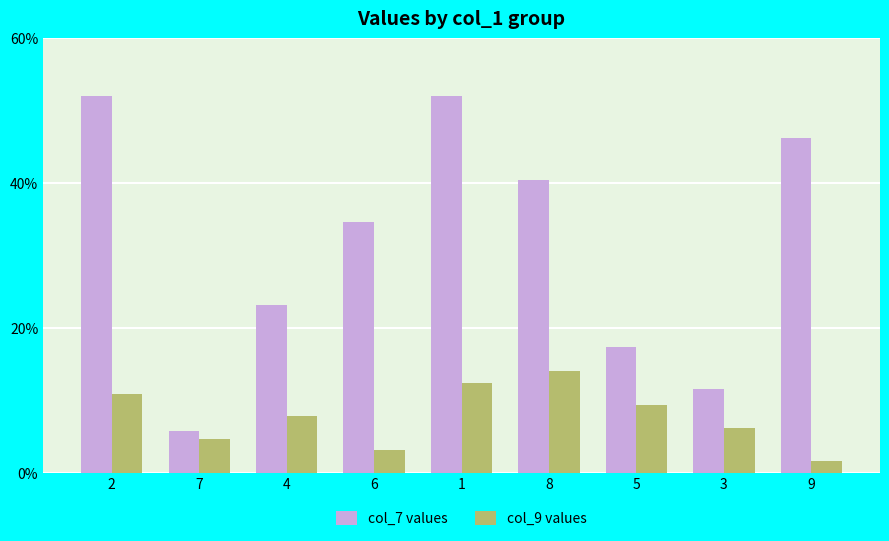

Is it true that col_9 values equals 3.1 at 6?

True